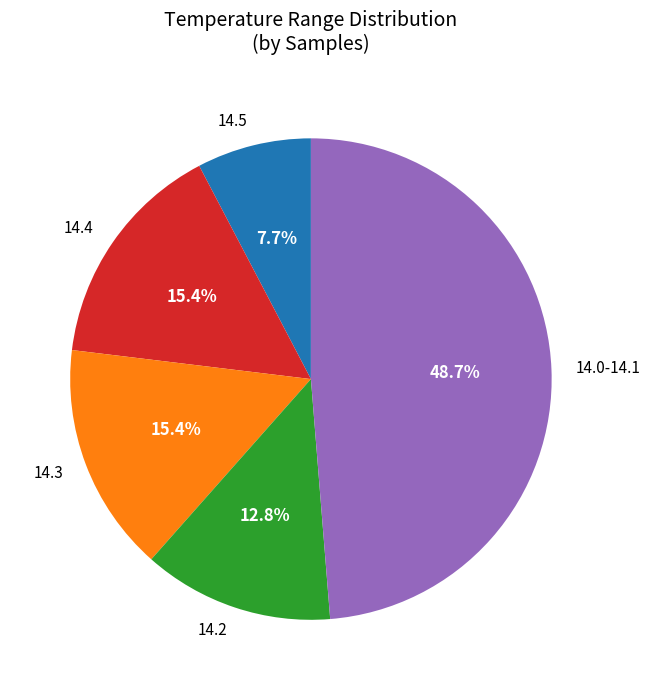

Which category has the smallest portion of the pie?

14.5